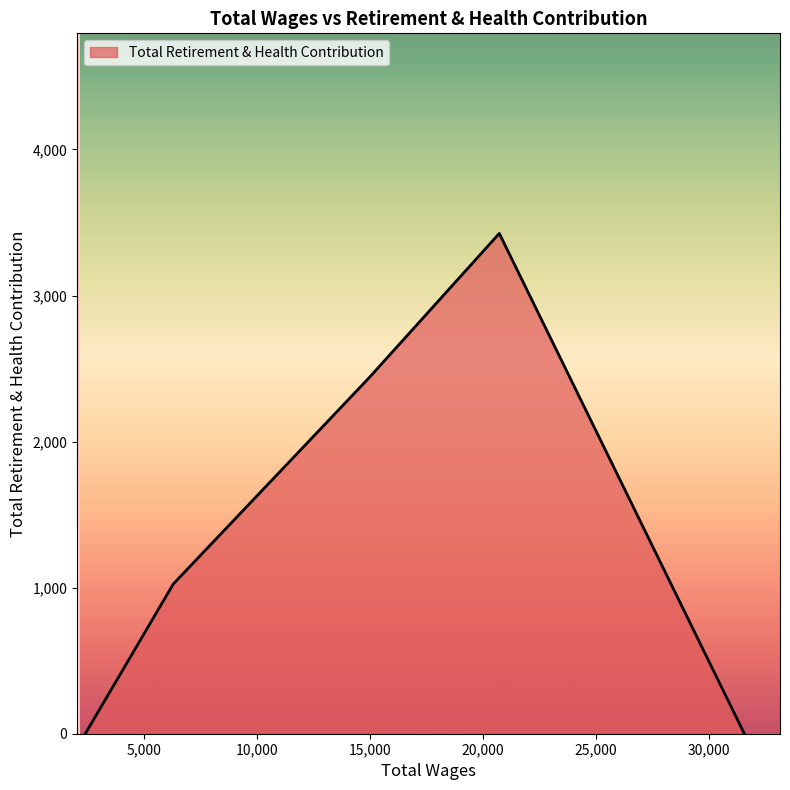

True or false: the data has more than 2 interior local peaks.

False